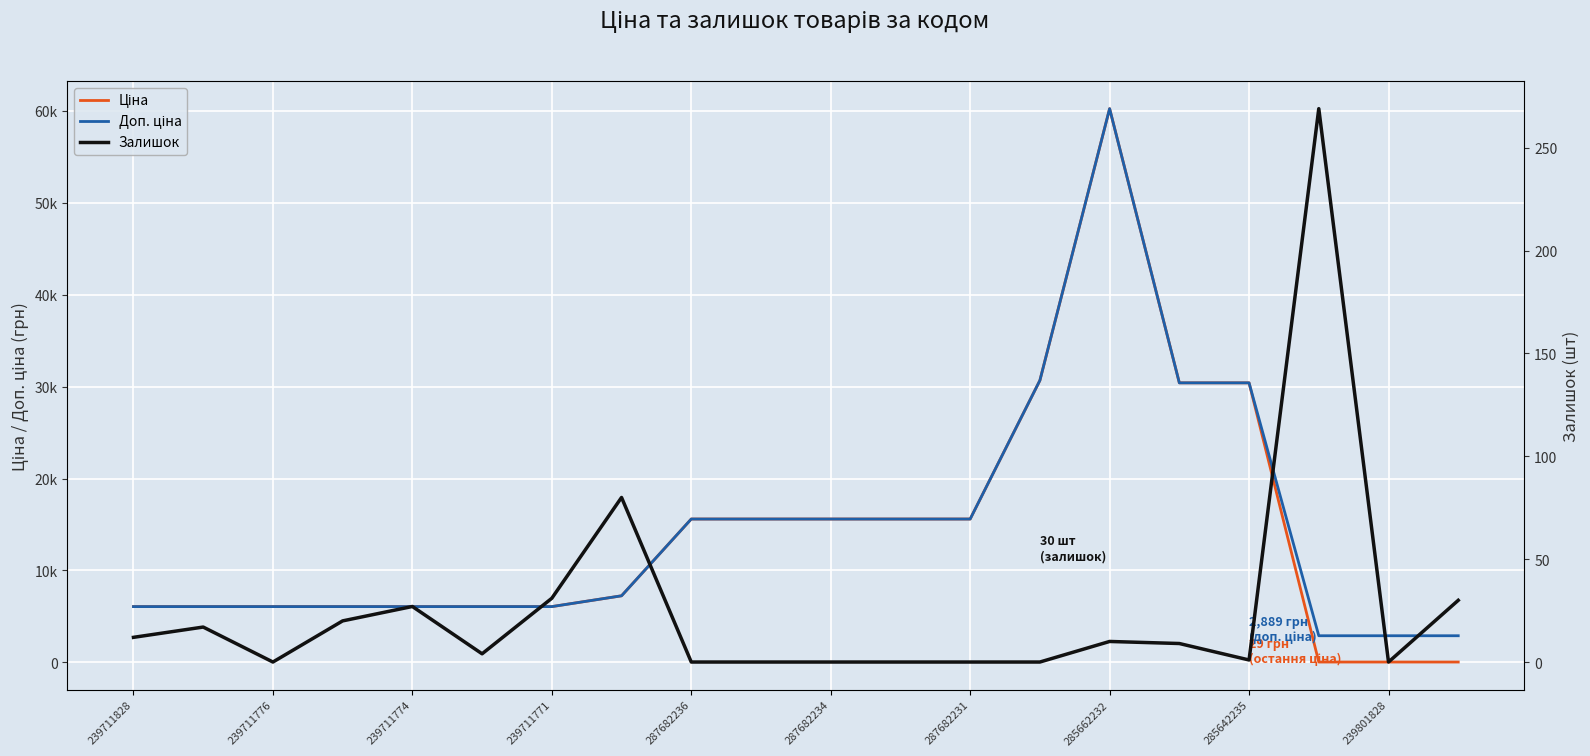

Which series ends up on top after the final intersection of Залишок and Ціна?

Залишок